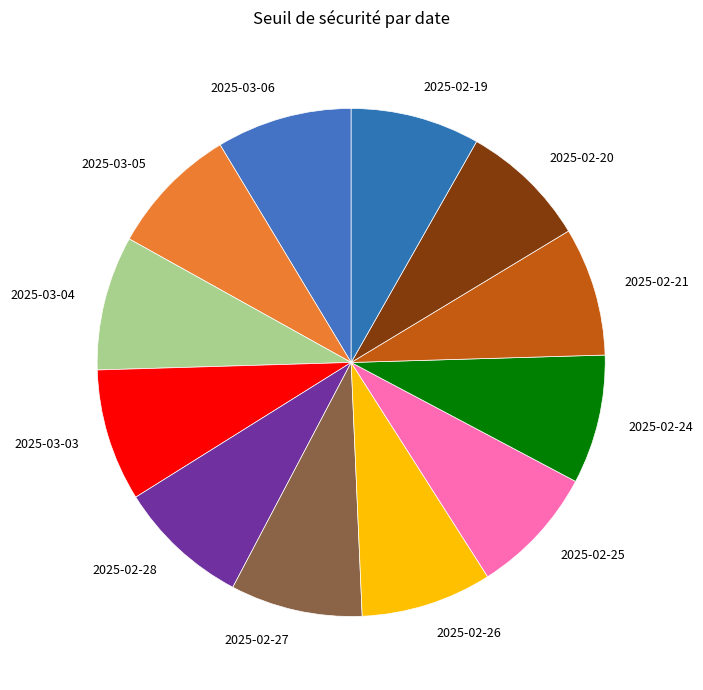

Is it true that 2025-02-19 is 14% of the pie?

False